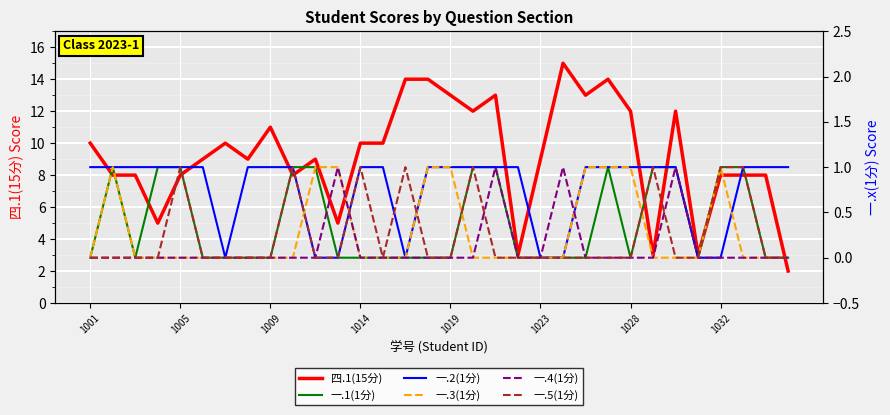

How many lines are shown in the chart?

6